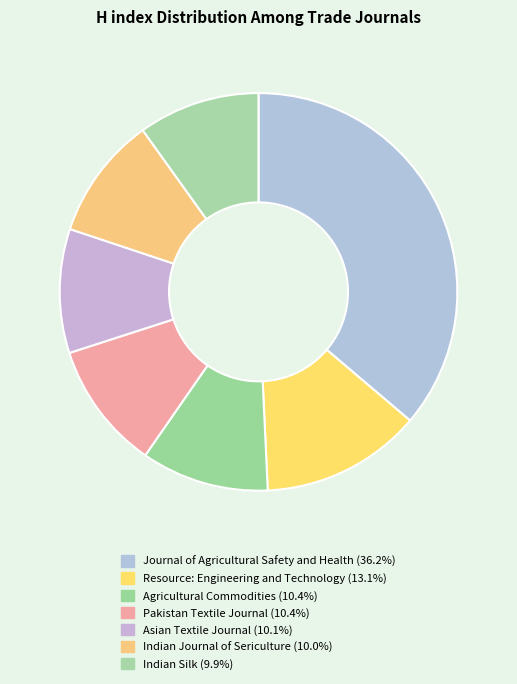

Does Asian Textile Journal represent more than half of the total?

No